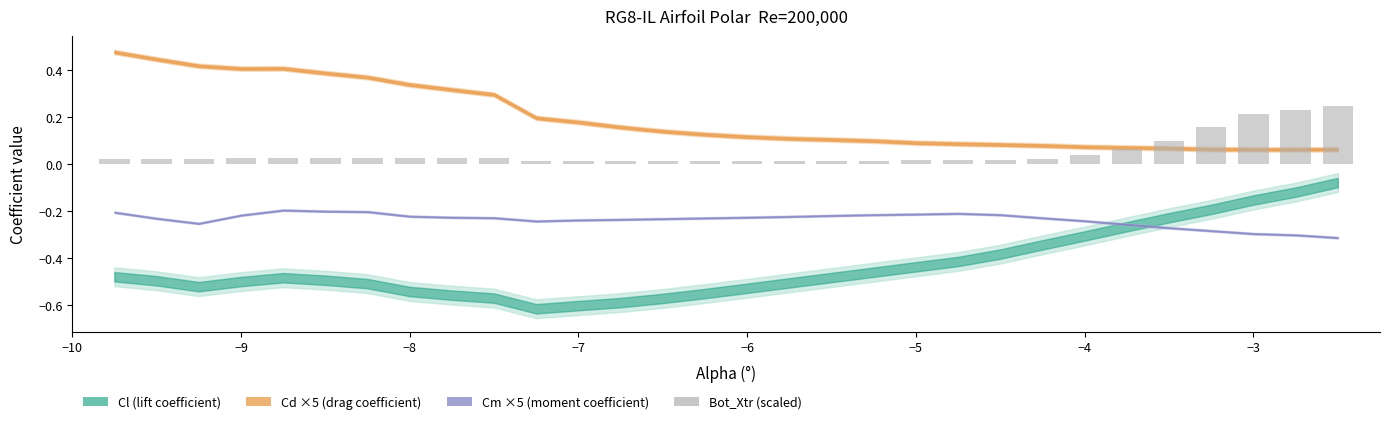

Does the chart contain any negative values?

No